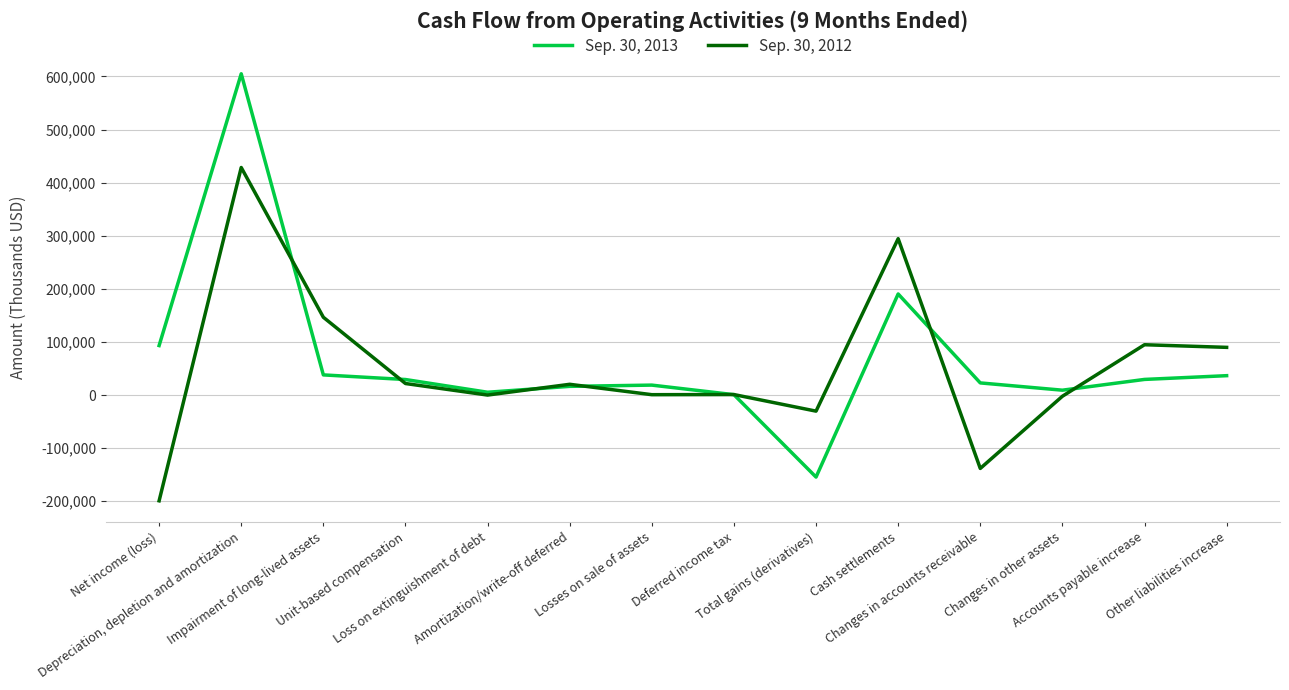

What are all the series names shown in the legend?

Sep. 30, 2013, Sep. 30, 2012